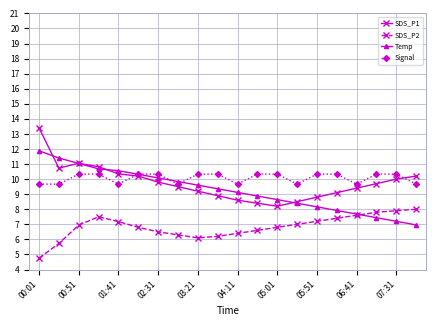

True or false: Signal and SDS_P2 intersect in this chart.

False